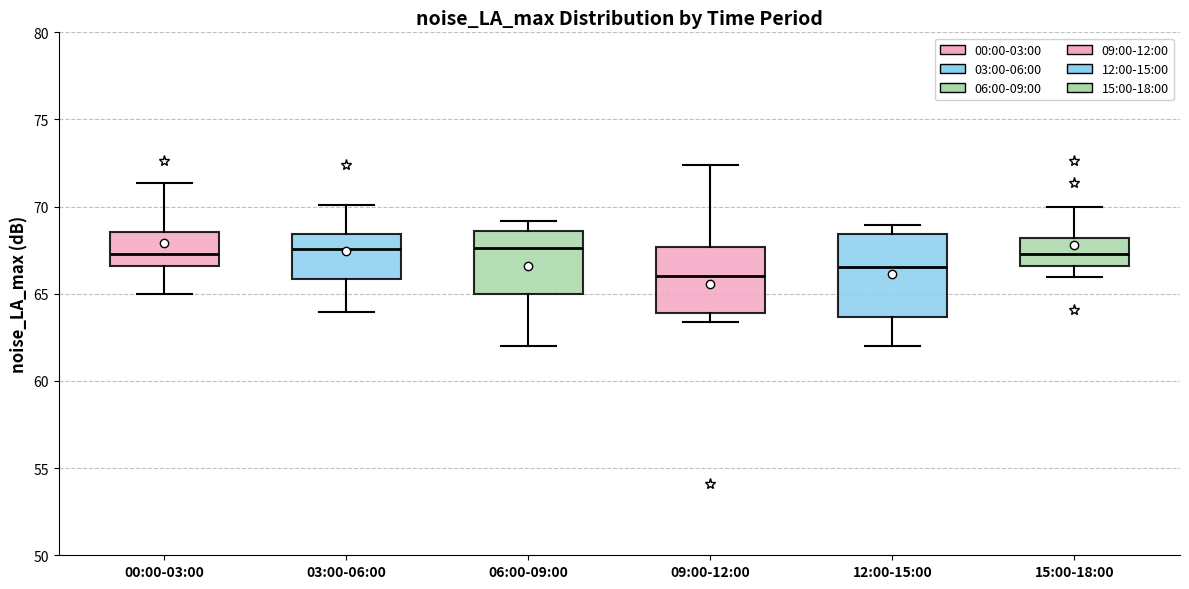

Reading left to right, transcribe this box plot: for each box, give where its median line is, the range the box spans, and where its two whiskers end, as read against the y-axis. The values are not printed on the chart, so give them approximately, as read against the axis.

00:00-03:00: median 67.5, box 66.5 to 68.5, whiskers 65.0 to 71.5
03:00-06:00: median 67.5, box 66.0 to 68.5, whiskers 64.0 to 70.0
06:00-09:00: median 67.5, box 65.0 to 68.5, whiskers 62.0 to 69.0
09:00-12:00: median 66.0, box 64.0 to 67.5, whiskers 63.5 to 72.5
12:00-15:00: median 66.5, box 63.5 to 68.5, whiskers 62.0 to 69.0
15:00-18:00: median 67.5, box 66.5 to 68.0, whiskers 66.0 to 70.0